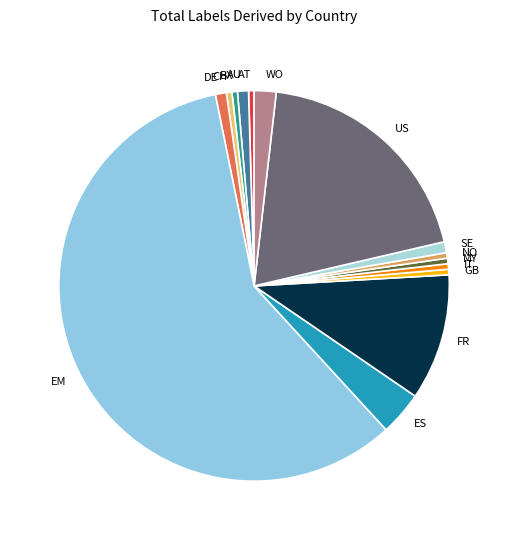

Combined, do AT and GB account for over 50%?

No